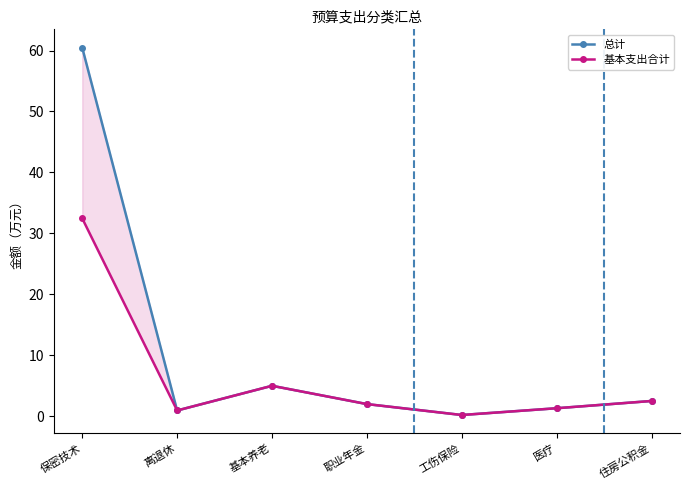

What is the total value across all series at 职业年金?

4.0